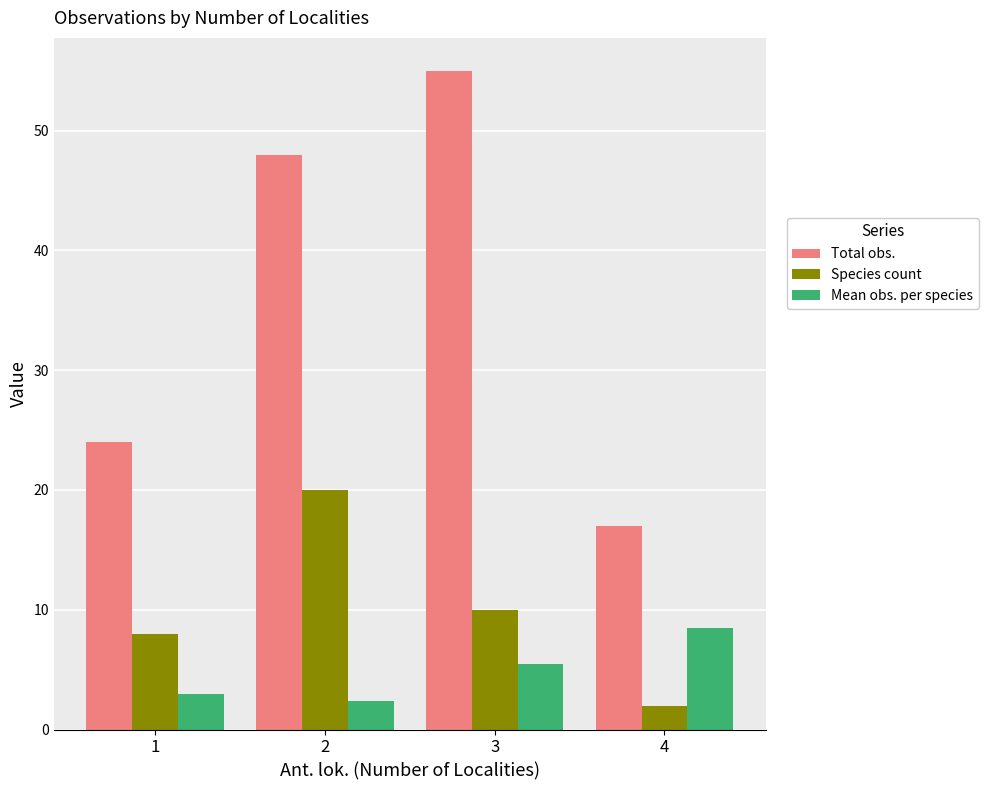

At how many categories does at least one series exceed 23?

3